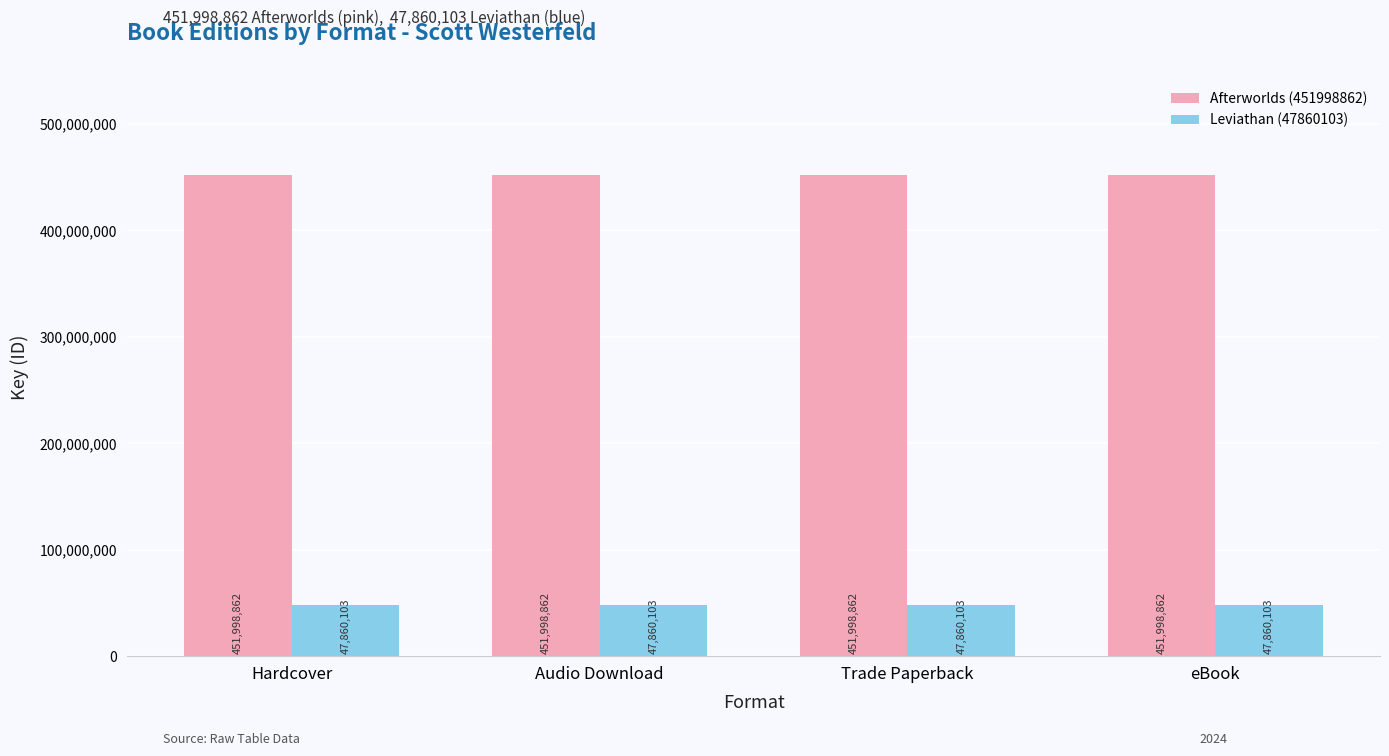

What are all the series names shown in the legend?

Afterworlds (451998862), Leviathan (47860103)